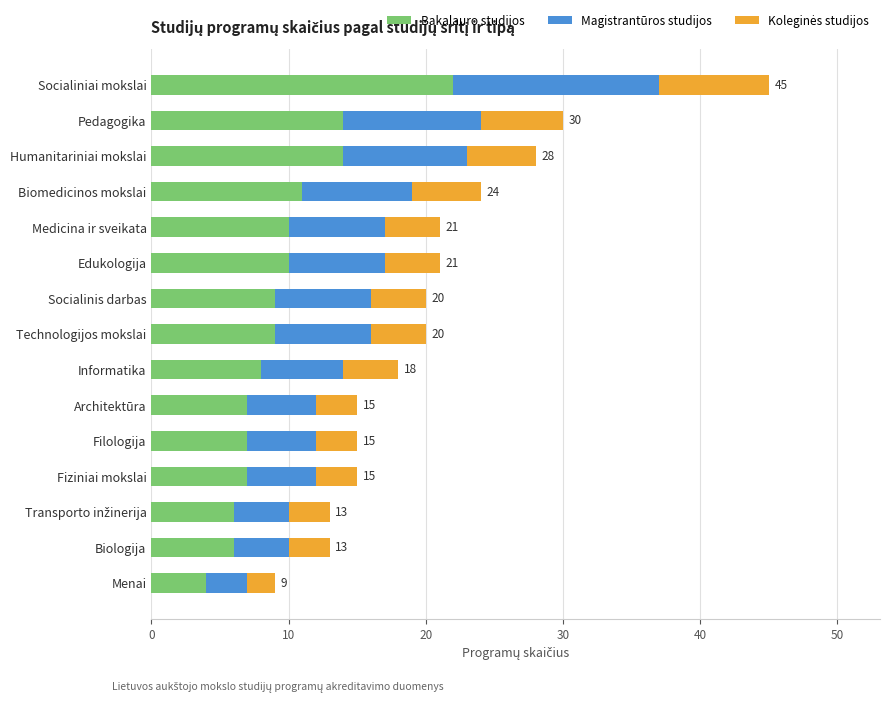

What is the average value of the Bakalauro studijos series?

10